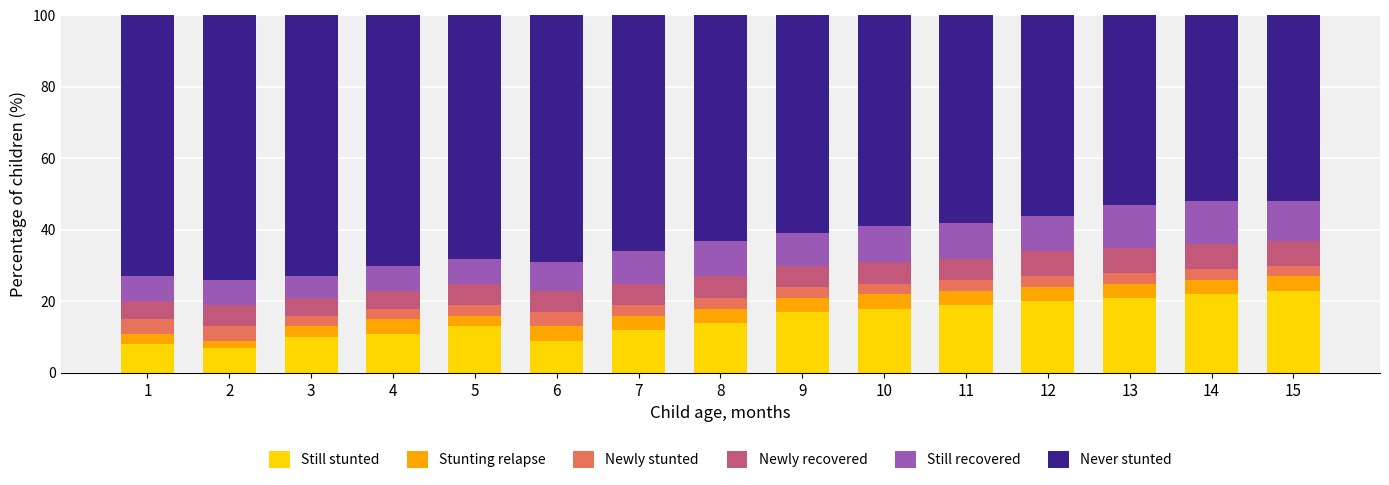

Is it true that Still stunted equals 4 at 6?

False